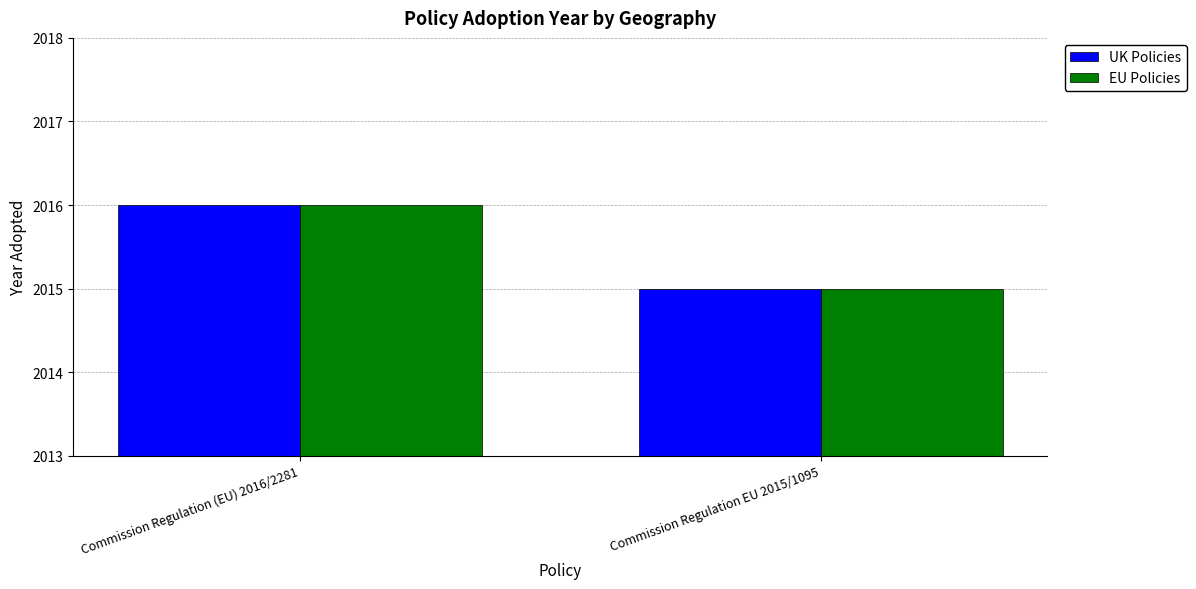

How many bars are there in each group?

2